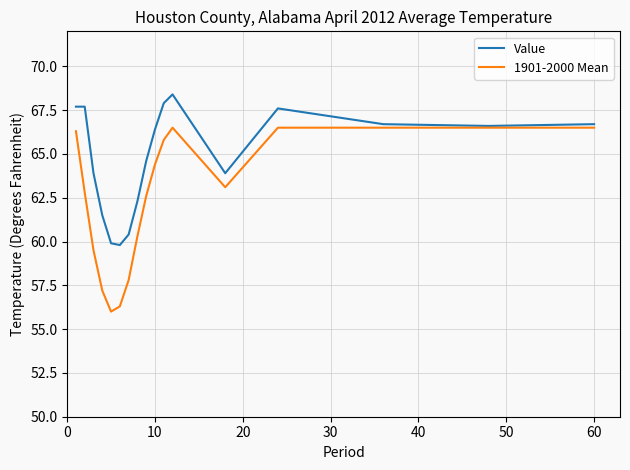

What is the minimum value shown in the chart?

56.0